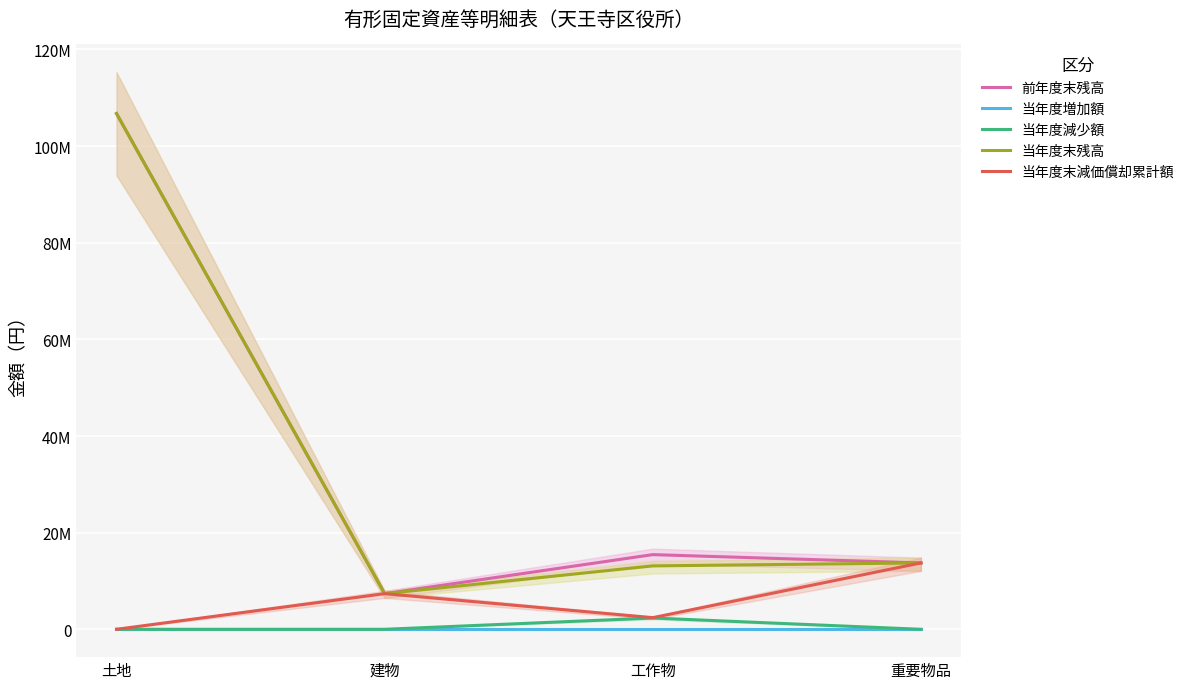

At which label does 当年度増加額 reach its minimum?

土地